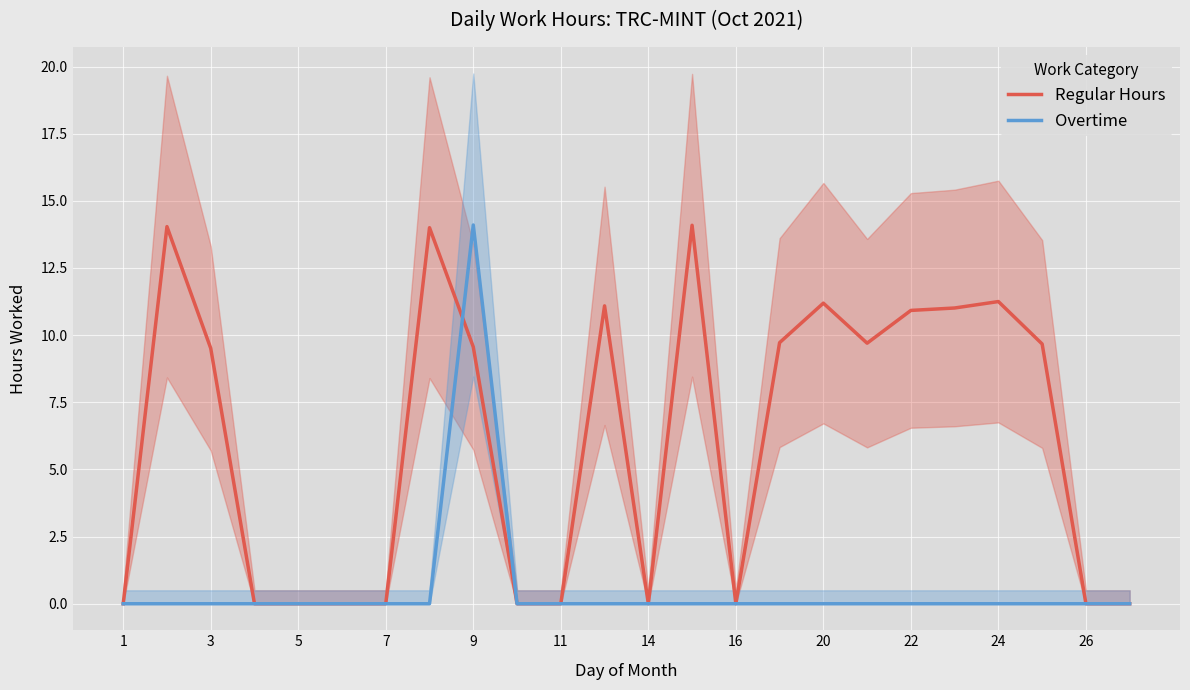

Reading left to right, list all the values displayed in this chart.

Regular Hours: 0.0	14.0	9.5	0.0	0.0	0.0	0.0	14.0	9.6	0.0	0.0	11.1	0.0	14.1	0.0	9.7	11.2	9.7	10.9	11.0	11.2	9.7	0.0	0.0
Overtime: 0.0	0.0	0.0	0.0	0.0	0.0	0.0	0.0	14.1	0.0	0.0	0.0	0.0	0.0	0.0	0.0	0.0	0.0	0.0	0.0	0.0	0.0	0.0	0.0